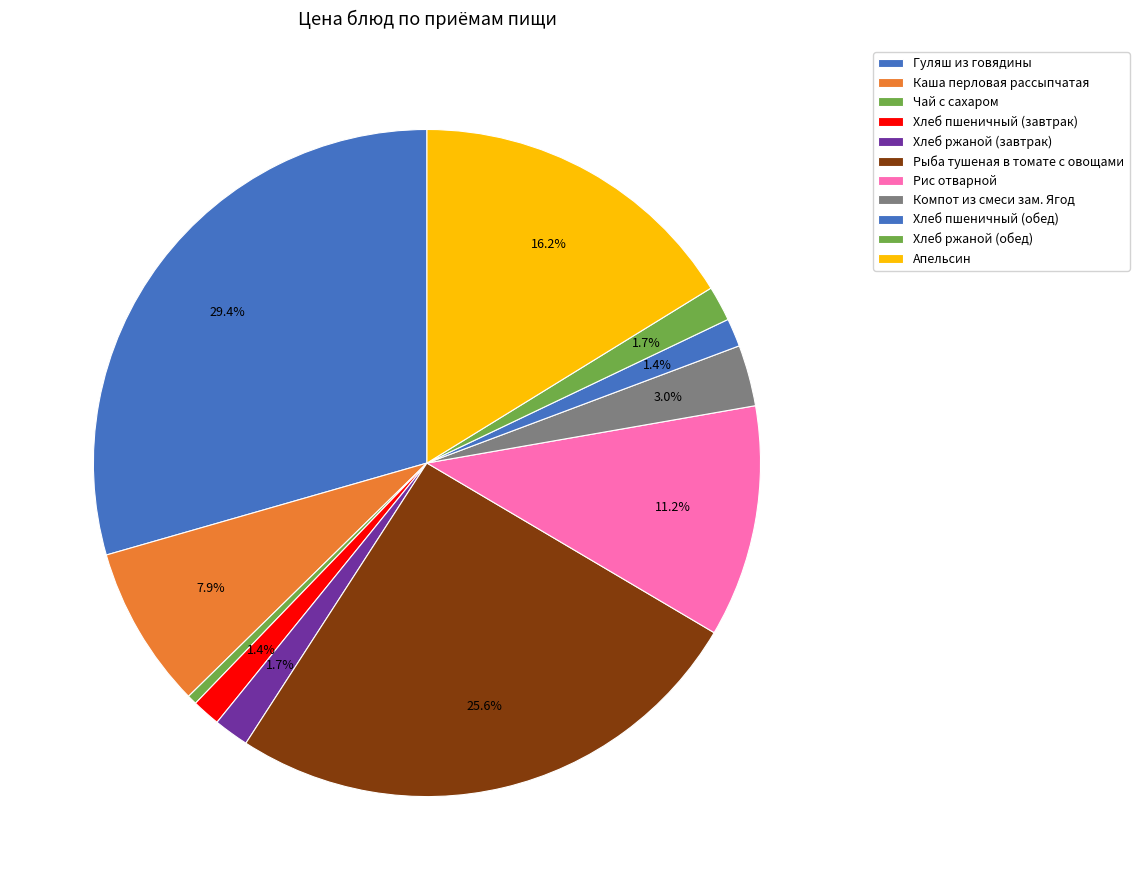

How many segments does this pie chart have?

11